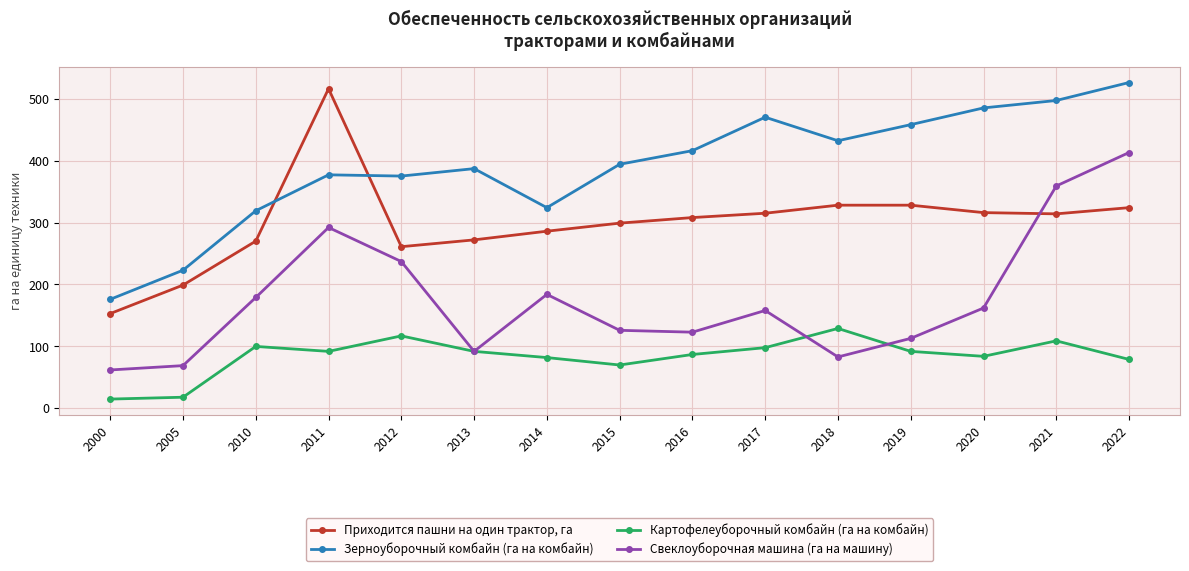

Which series has the largest range (max minus min)?

Приходится пашни на один трактор, га